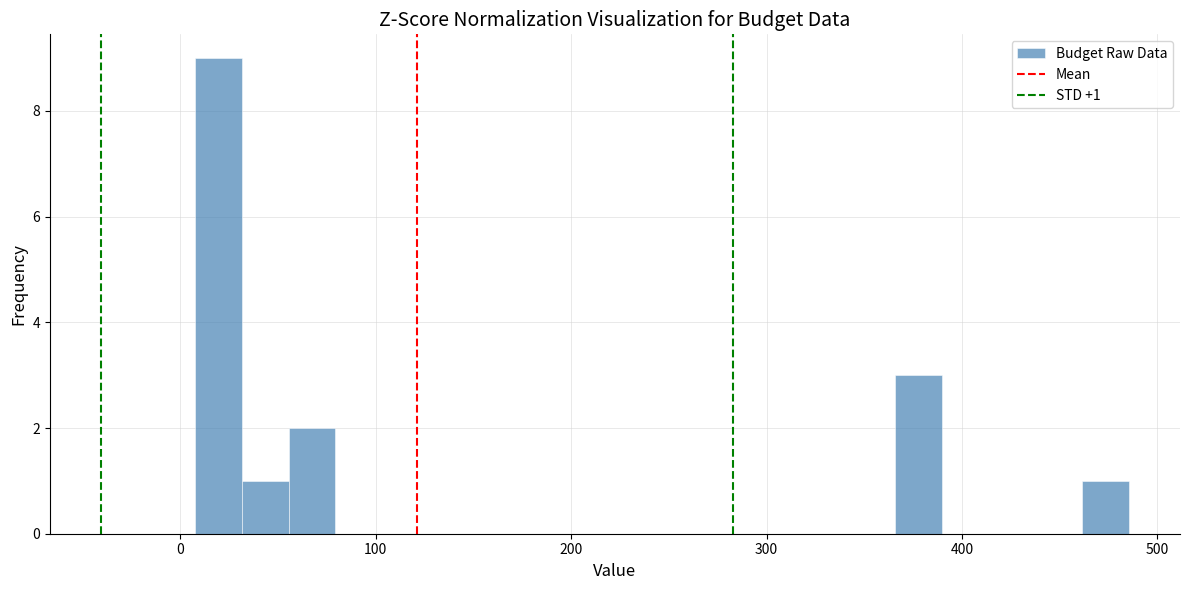

Read against the x-axis, roughly where is the centre of the tallest bar?

20